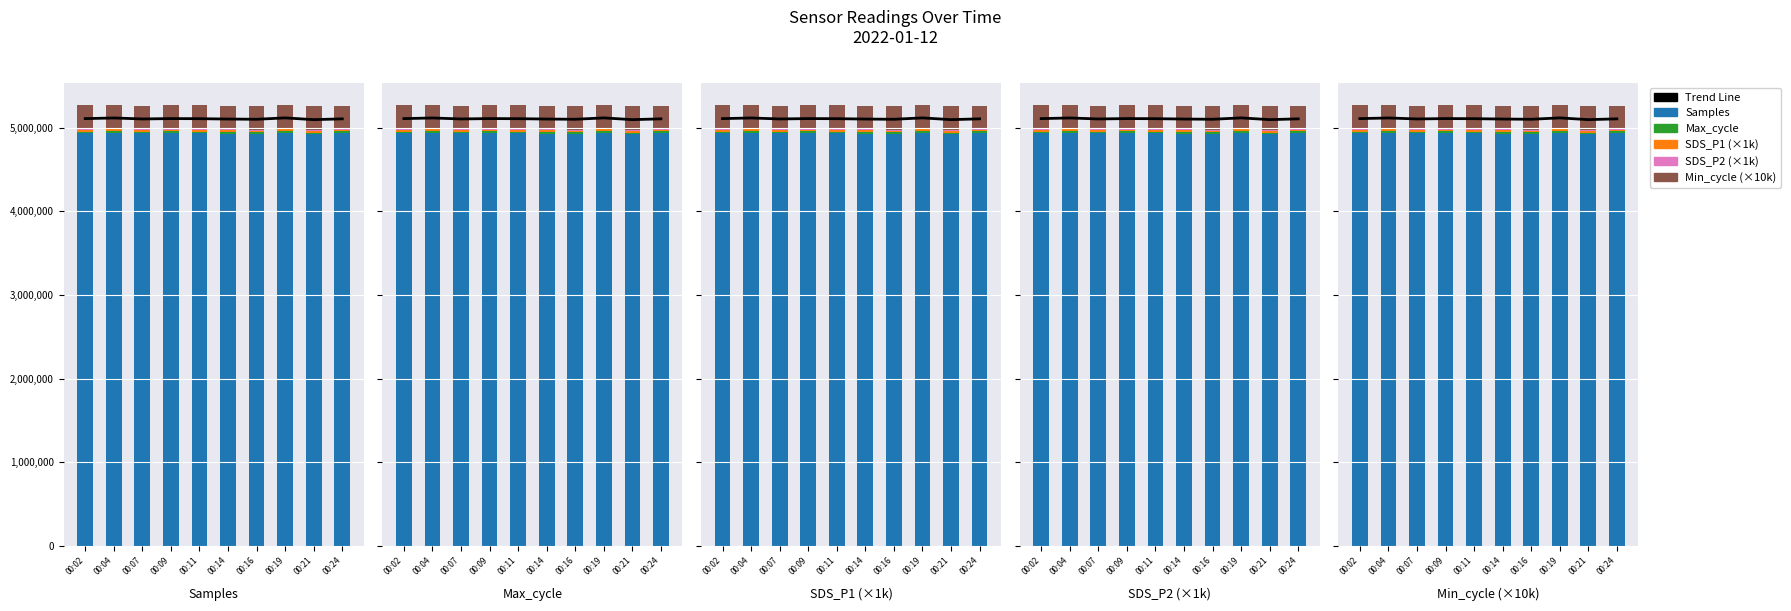

How many categories are shown in the chart?

10